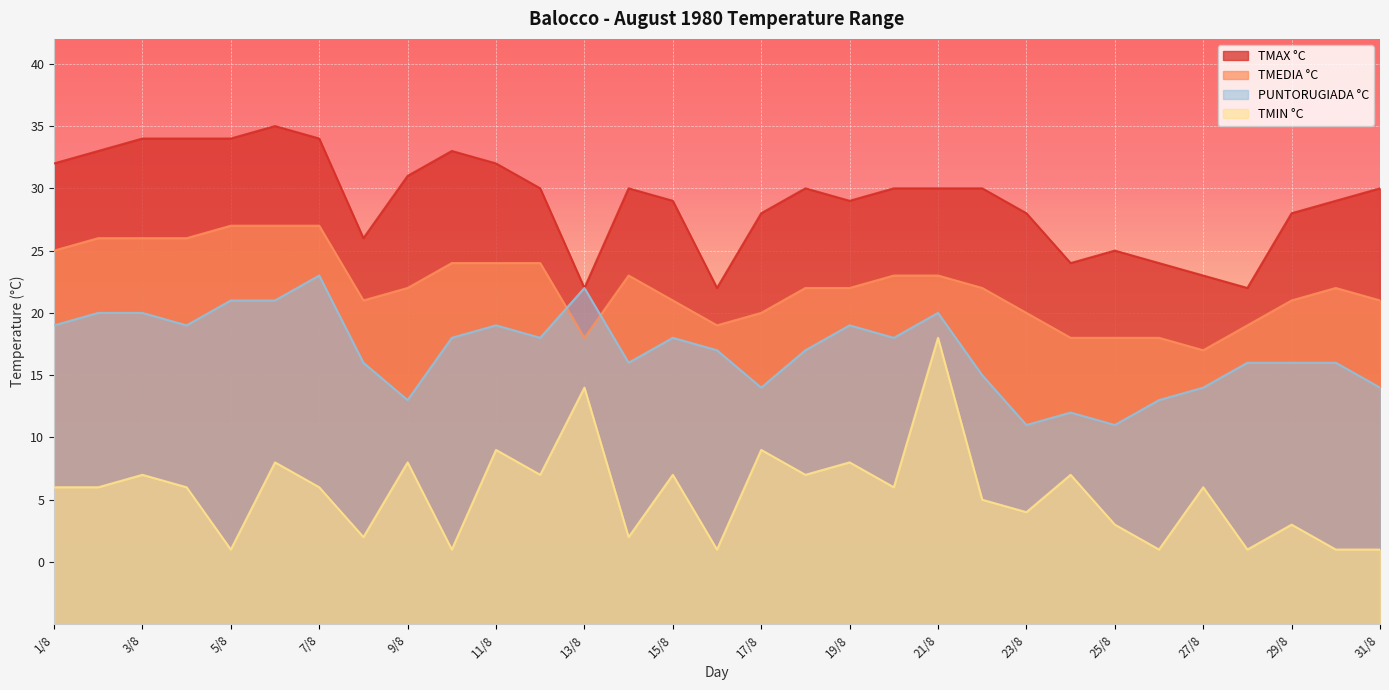

What is the value of the PUNTORUGIADA °C point at the 13th from the left?

22